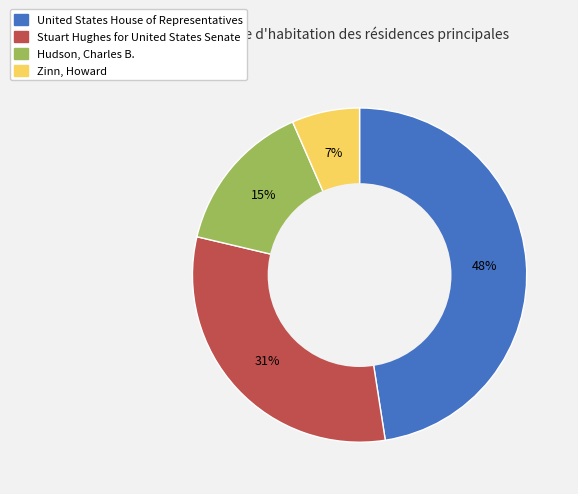

Is there any slice that represents more than half of the pie?

No